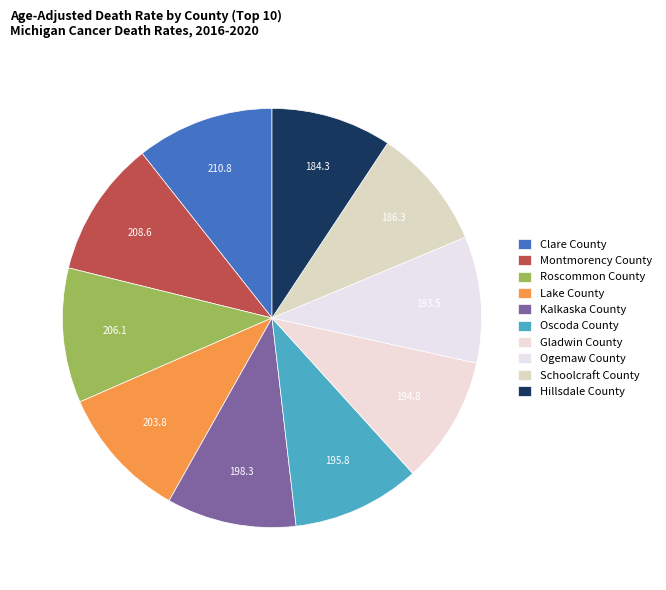

To the nearest percent, what is the combined percentage of Ogemaw County and Montmorency County?

20%